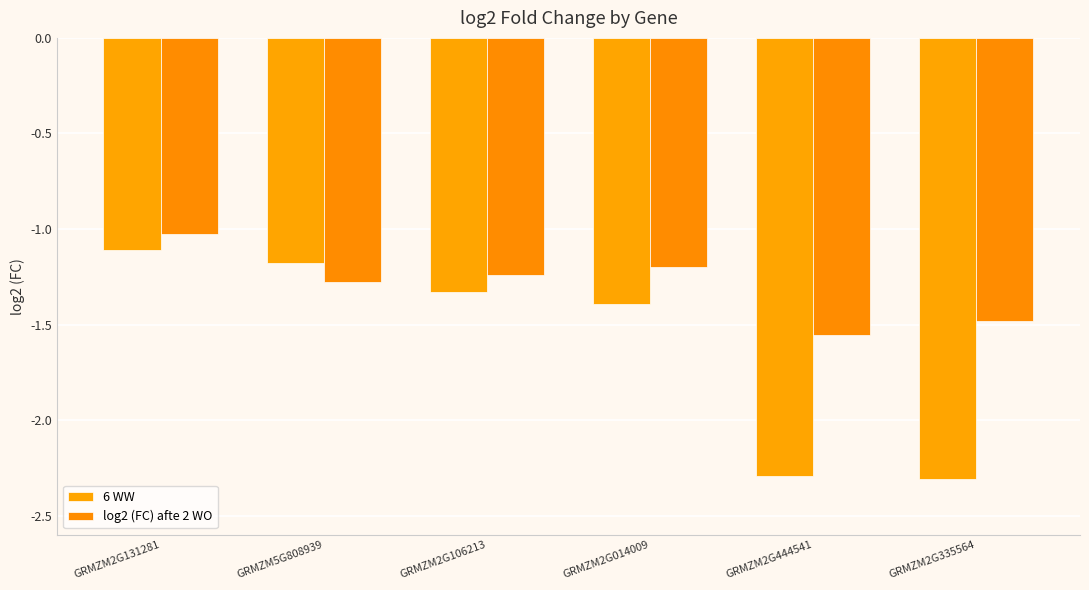

Rank the series at GRMZM2G014009 from highest to lowest value.

log2 (FC) afte 2 WO, 6 WW